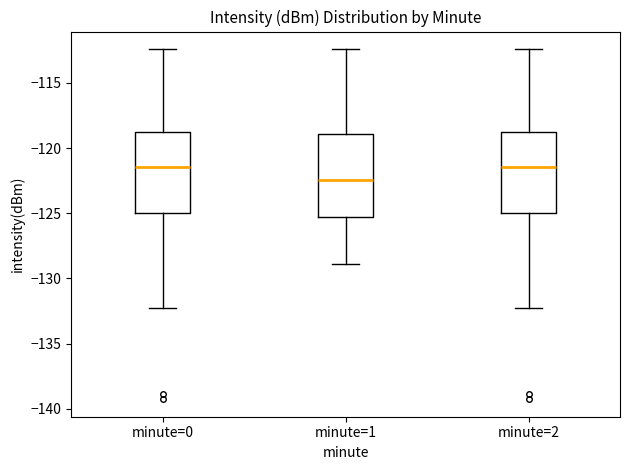

Reading left to right, read every box against the y-axis: the position of its median line, the range the box covers, and the ends of its whiskers. The values are not printed on the chart, so give them approximately, as read against the axis.

minute=0: median -121.5, box -125.0 to -119.0, whiskers -132.5 to -112.5
minute=1: median -122.5, box -125.5 to -119.0, whiskers -129.0 to -112.5
minute=2: median -121.5, box -125.0 to -119.0, whiskers -132.5 to -112.5